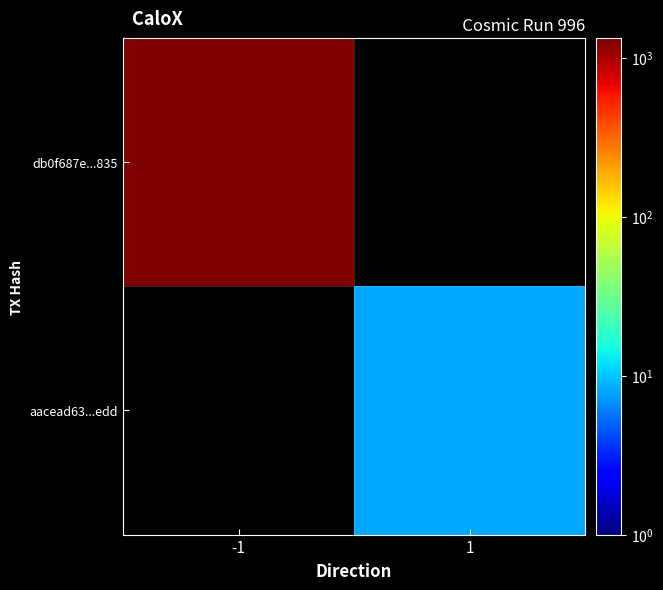

Which series has the largest total across all categories?

db0f687e...835